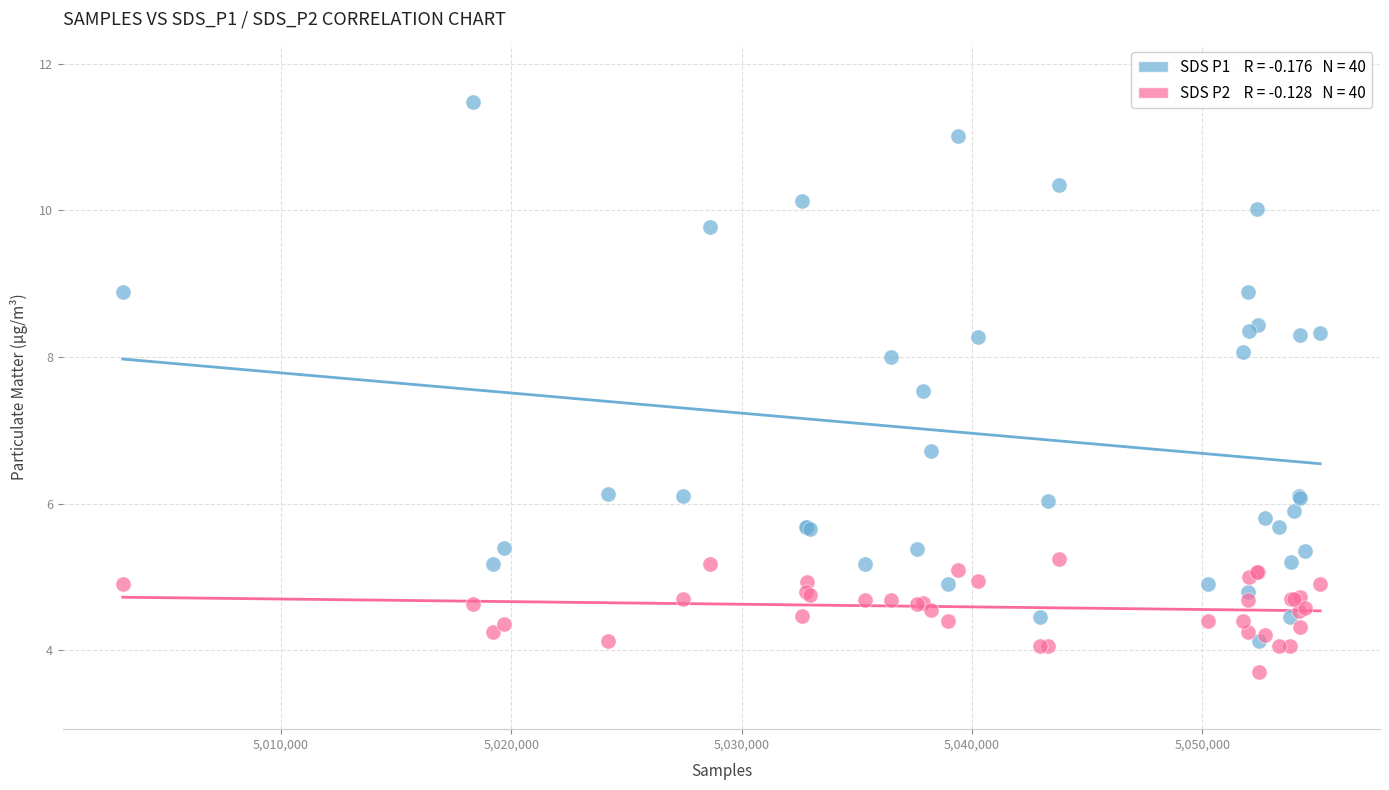

Across all series, what Y value is closest to 7?

6.7